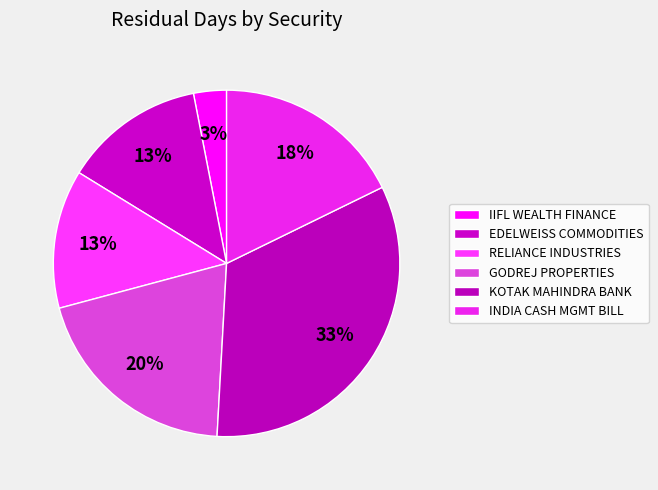

How many segments does this pie chart have?

6